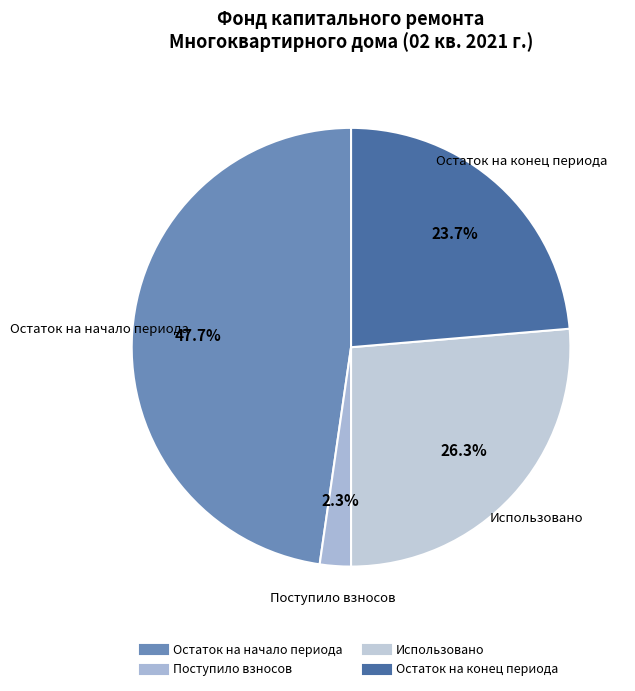

How many slices are in this pie chart?

4